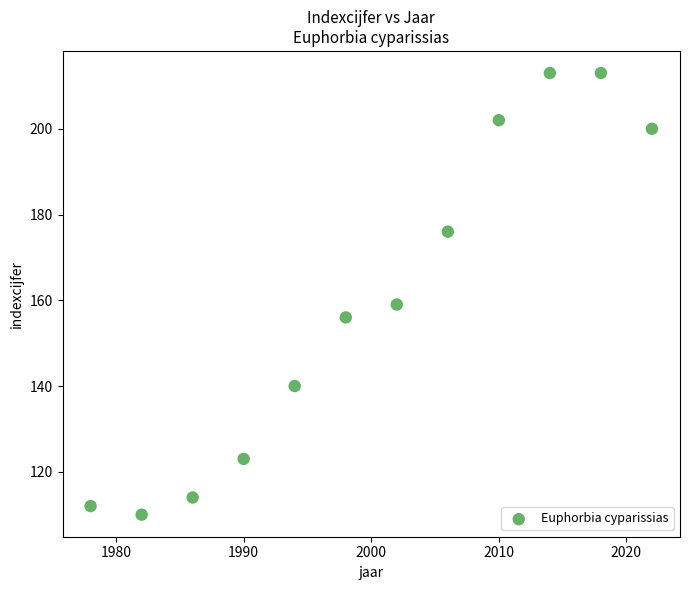

What Y value in the scatter plot is closest to 161?

159